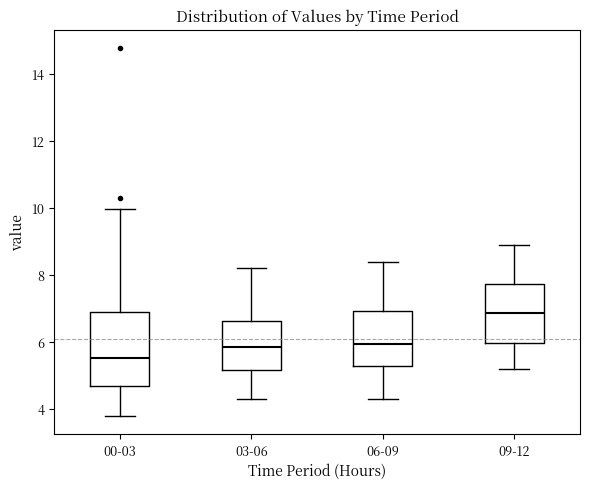

Reading left to right, read every box against the y-axis: the position of its median line, the range the box covers, and the ends of its whiskers. The values are not printed on the chart, so give them approximately, as read against the axis.

00-03: median 5.6, box 4.8 to 7.0, whiskers 3.8 to 10.0
03-06: median 5.8, box 5.2 to 6.6, whiskers 4.4 to 8.2
06-09: median 6.0, box 5.2 to 7.0, whiskers 4.4 to 8.4
09-12: median 6.8, box 6.0 to 7.8, whiskers 5.2 to 9.0